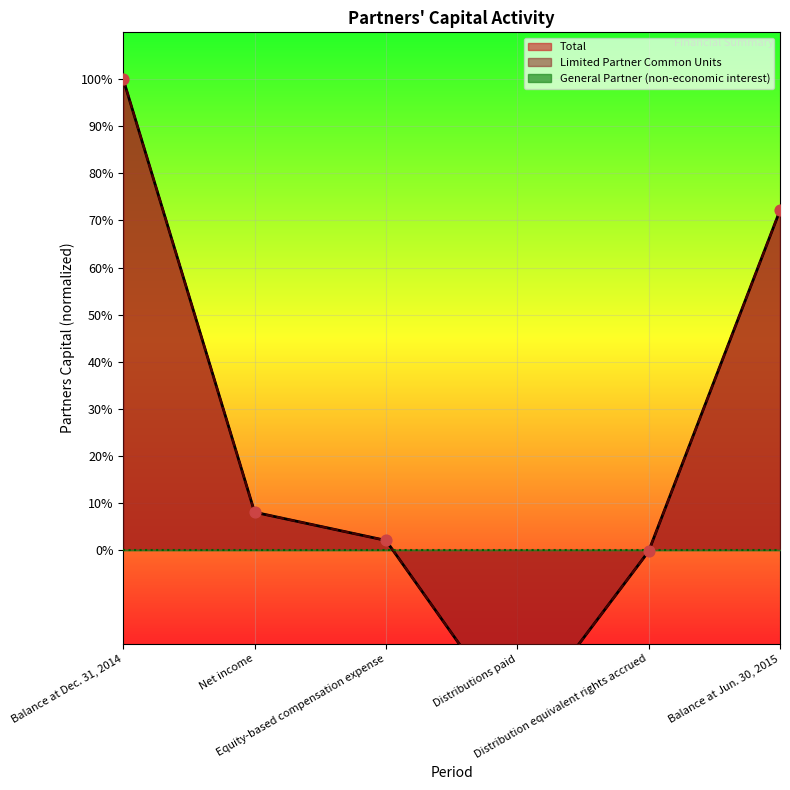

Which series has the largest total across all categories?

Total